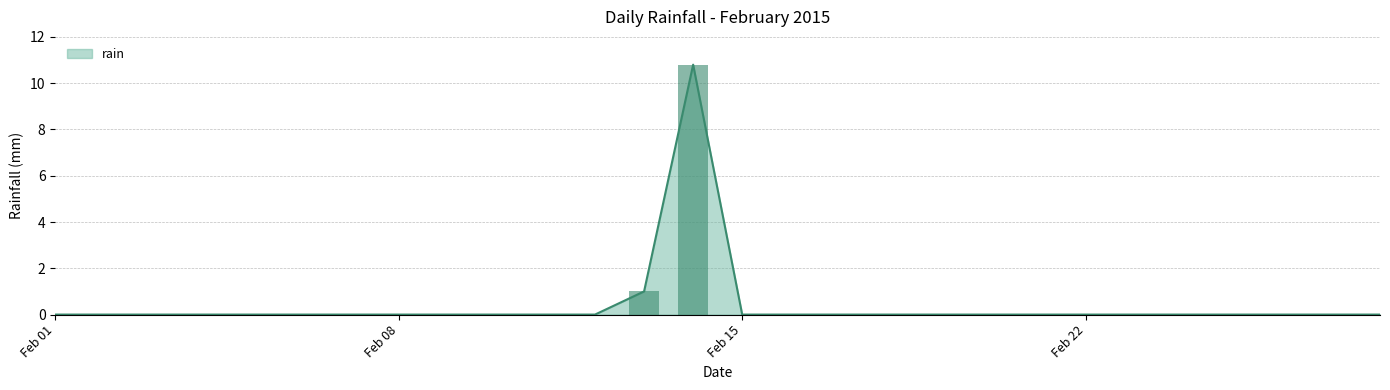

Which category has the lowest value across all series?

Feb 01